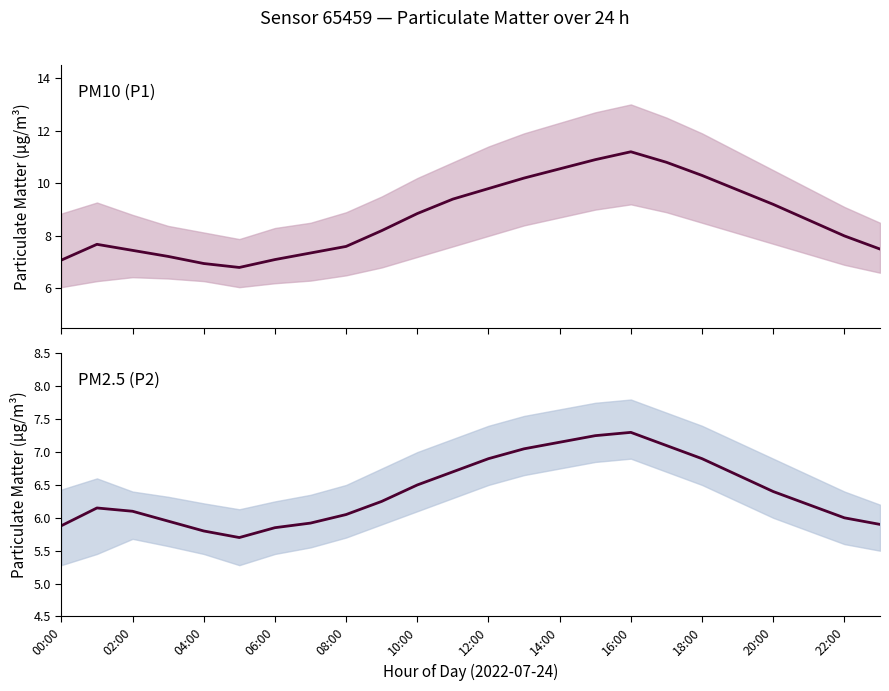

What is the spread (max minus min) of values at 22:00?

2.7